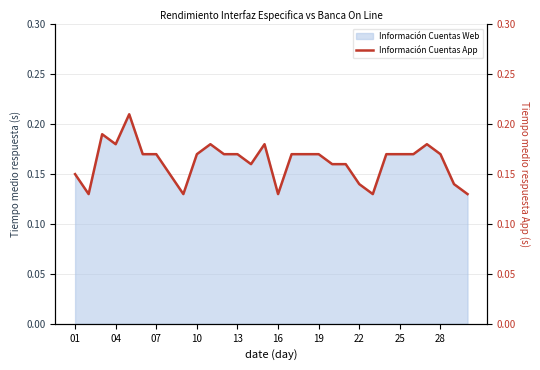

What is the value of the 9th point from the left?

0.1